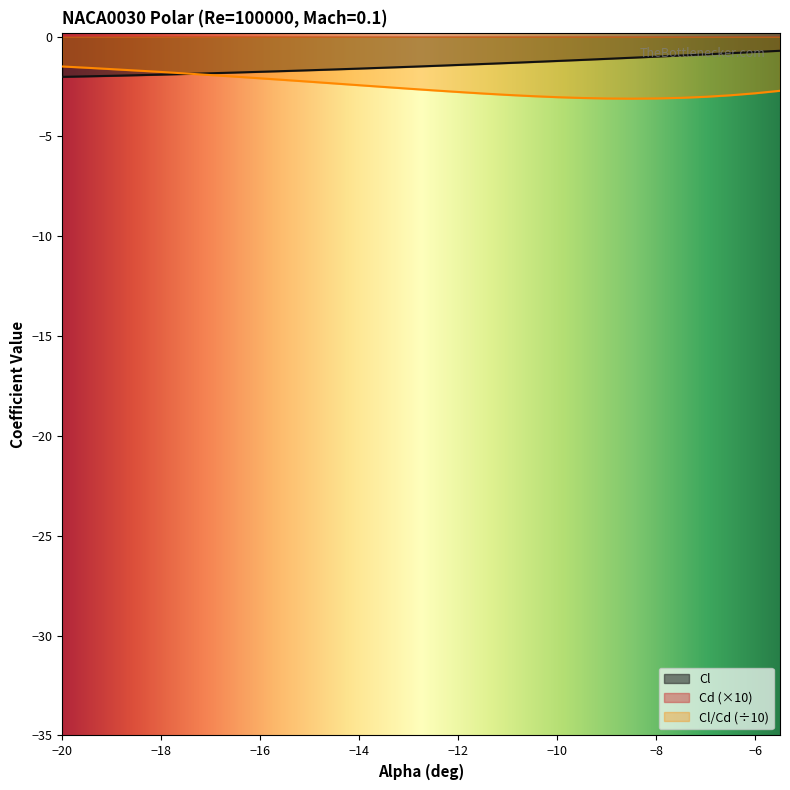

What is the approximate value of Cl at -9?

-1.1